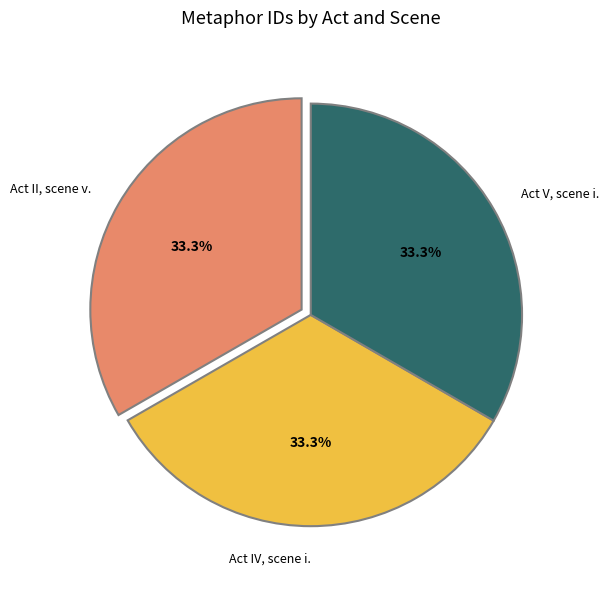

What portion of the pie excludes Act V, scene i.?

66.7%